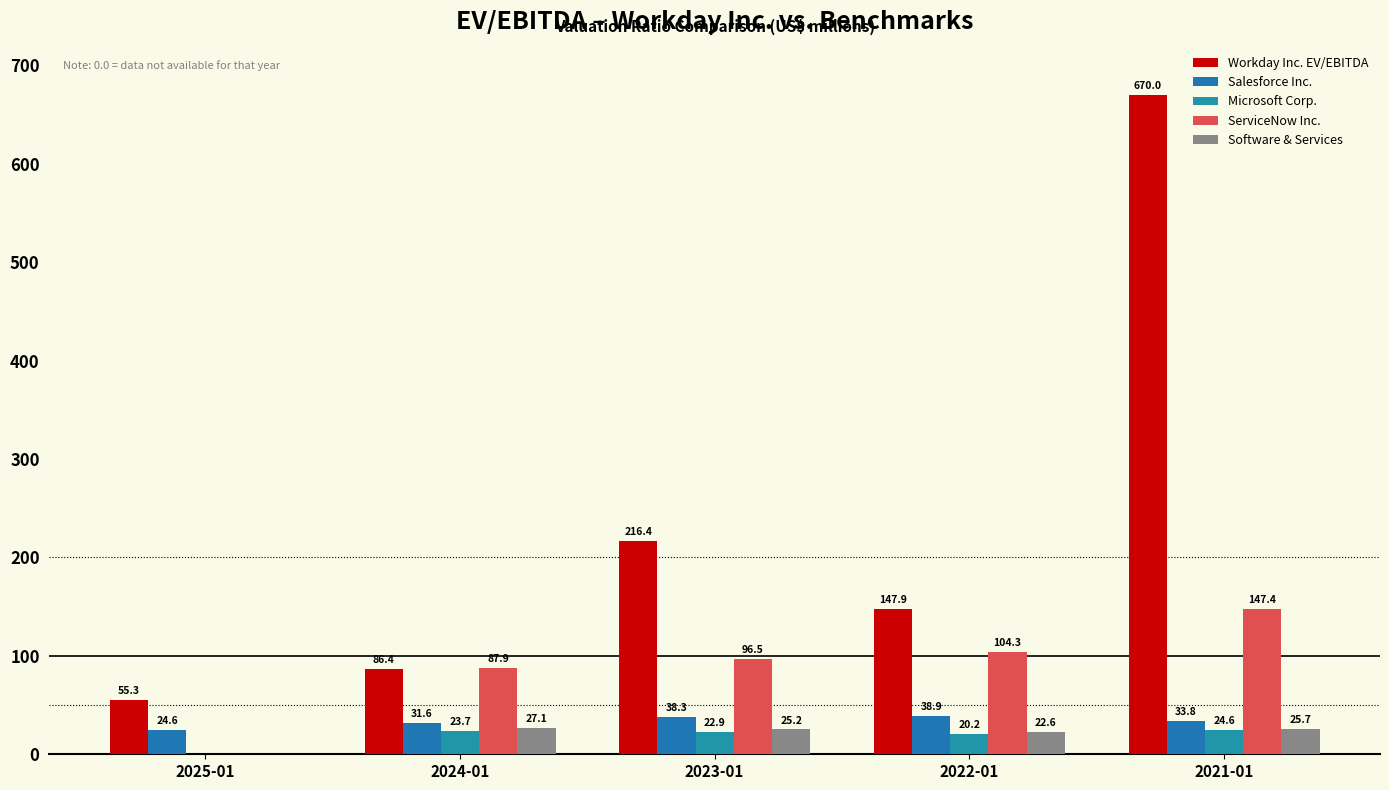

What is the sum of all ServiceNow Inc. values?

436.1